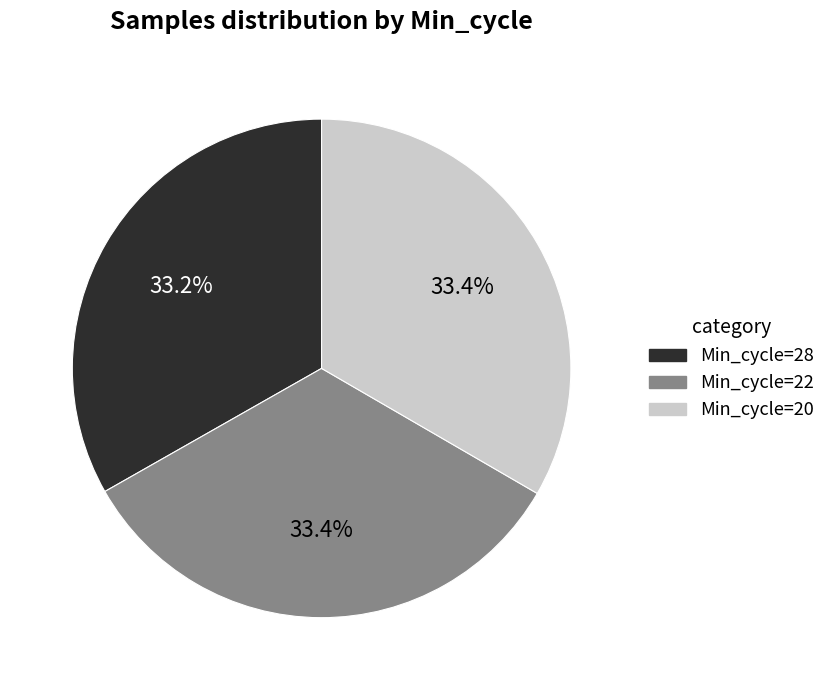

Does Min_cycle=28 represent more than half of the total?

No